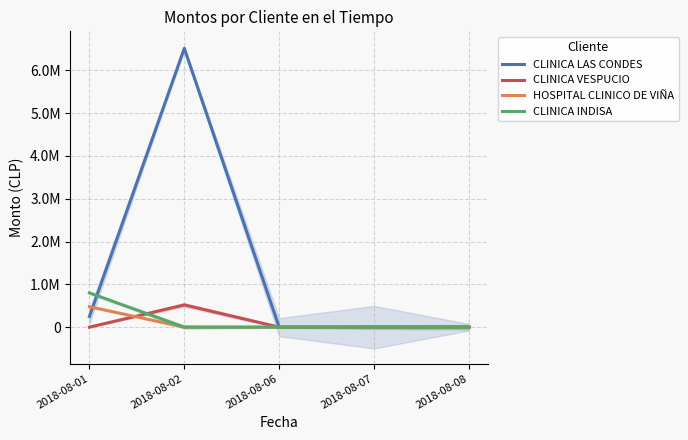

True or false: HOSPITAL CLINICO DE VIÑA and CLINICA INDISA intersect in this chart.

False